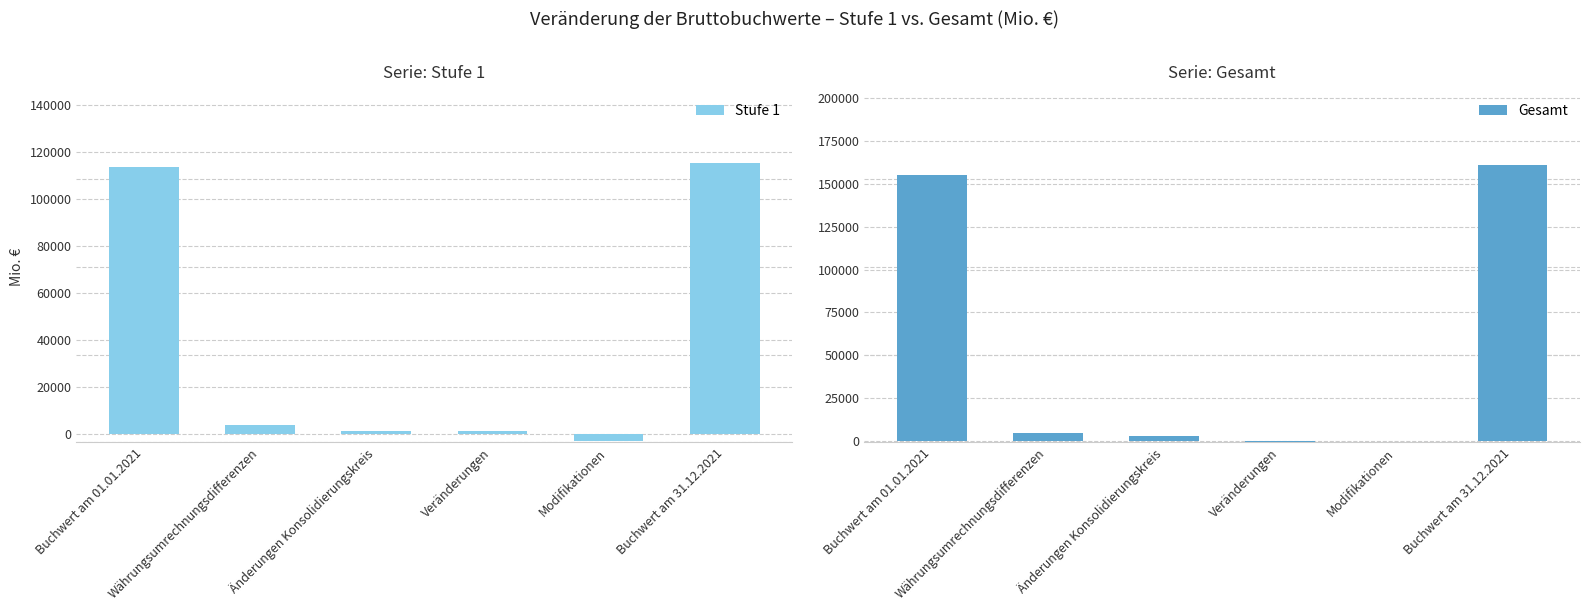

What is the label of the 5th bar from the right?

Währungsumrechnungsdifferenzen